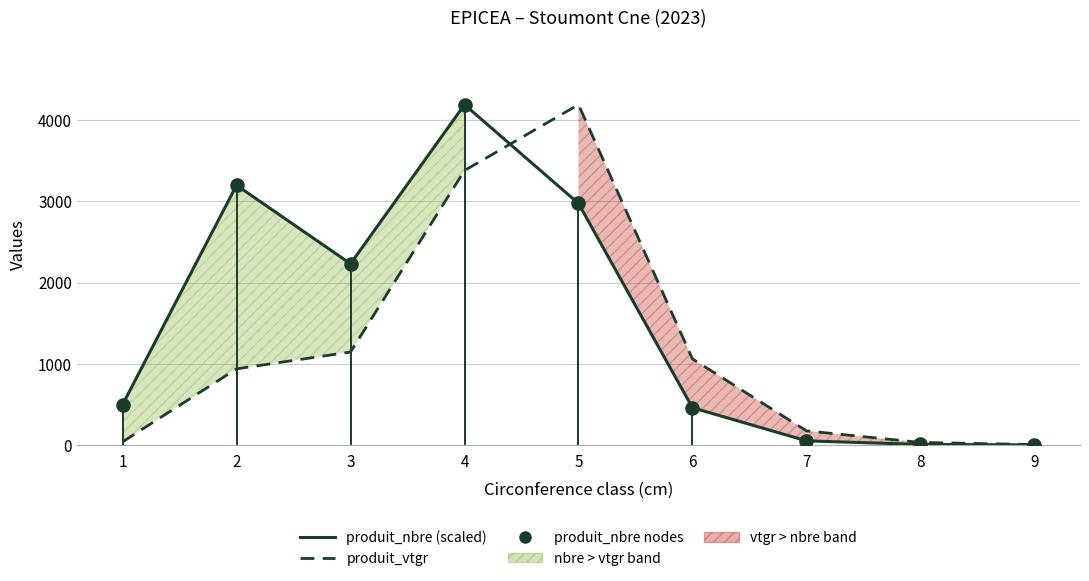

At which category is the sum across all series the highest?

4